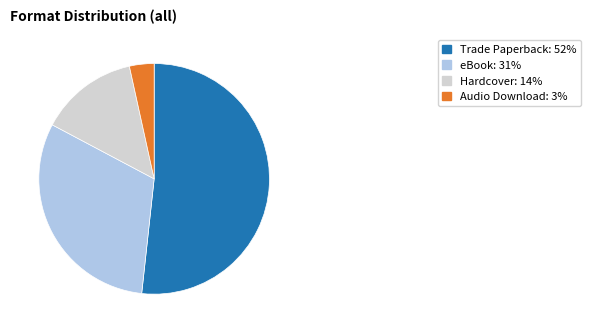

What is the ratio of the value at Audio Download to the value at Trade Paperback?

0.1